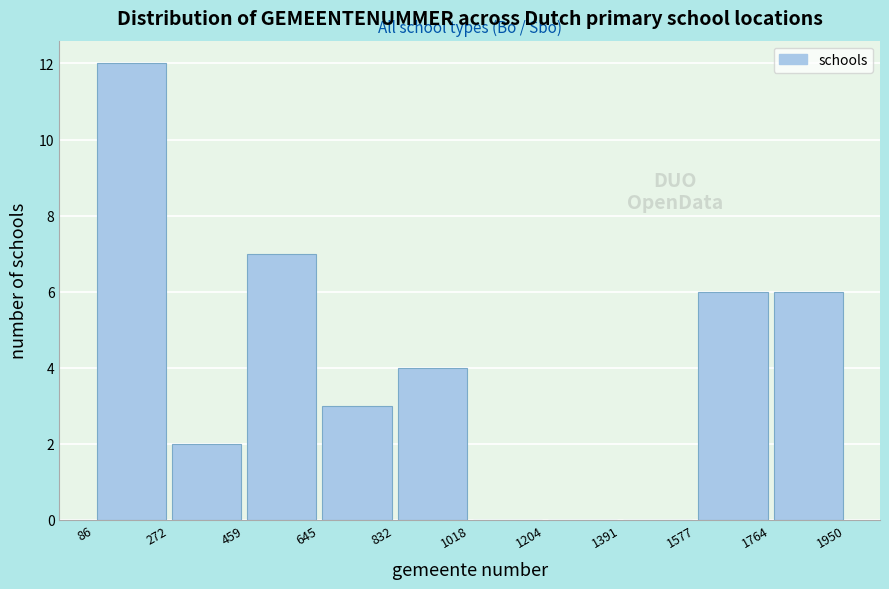

Which range on the x-axis has the tallest bar?

86 to 272